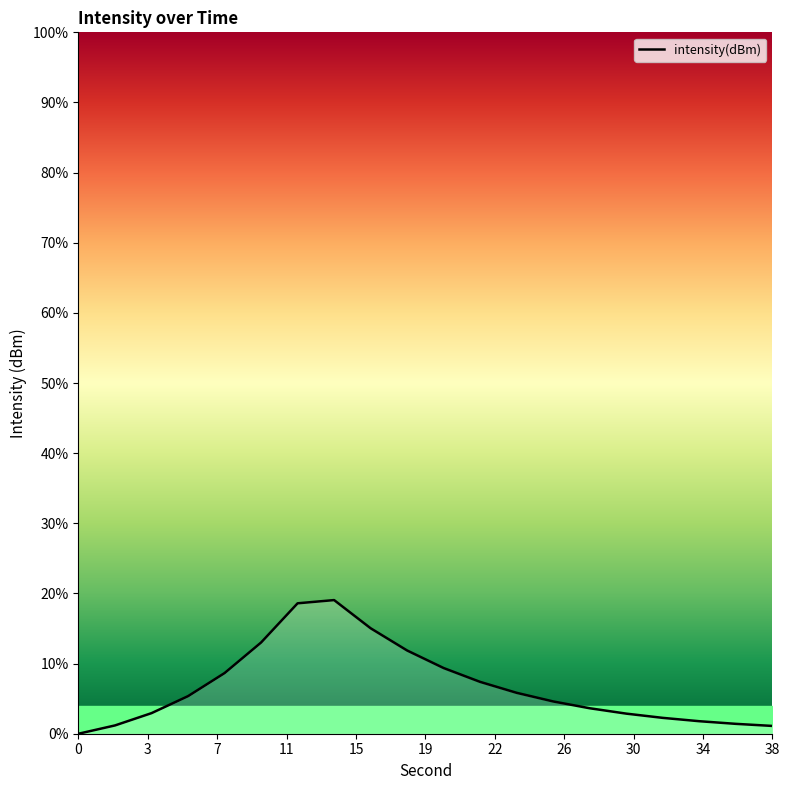

What is the sum of all values?

135.9